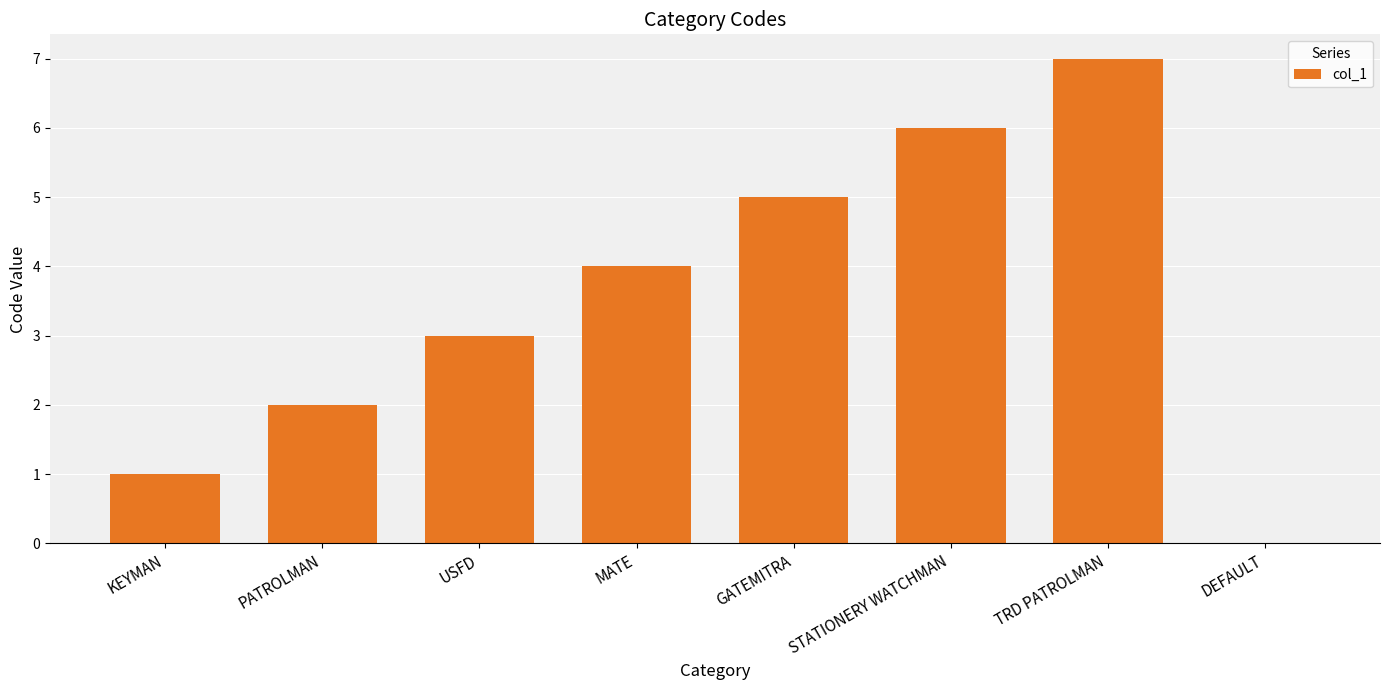

How many values are between 2 and 6?

5